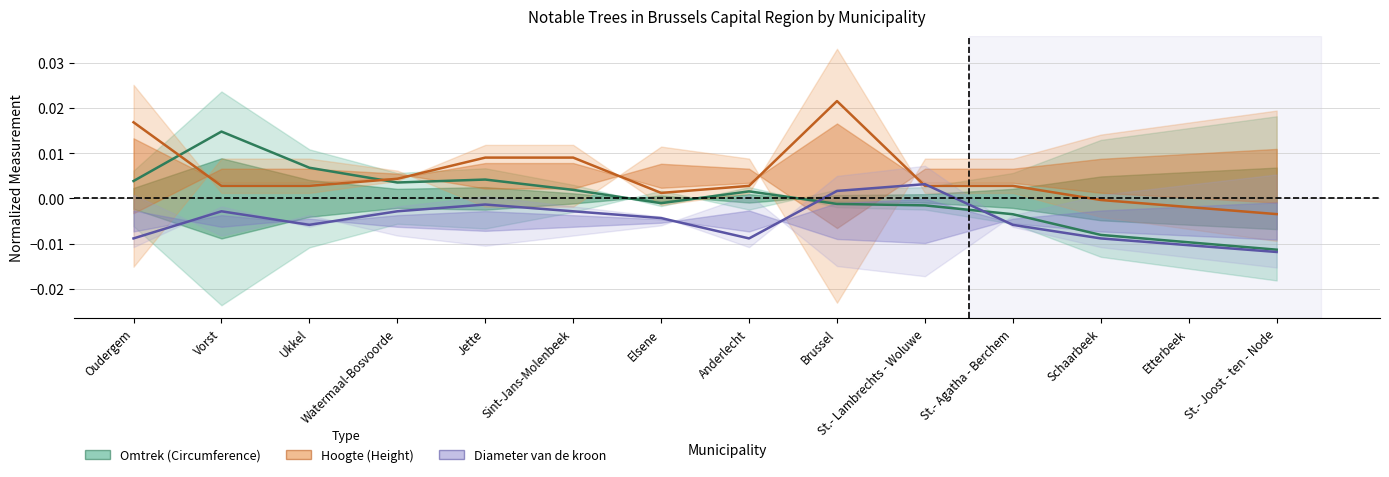

Where is the first local minimum for Hoogte?

Elsene